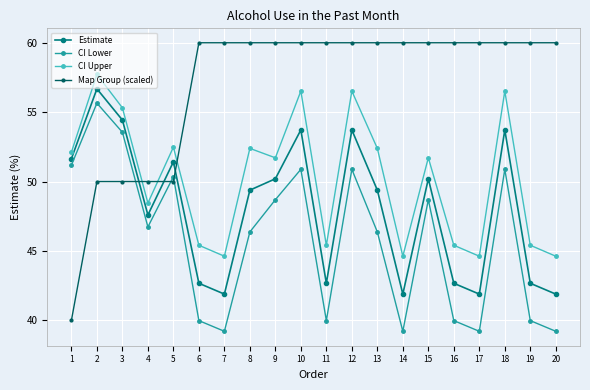

Rank the series at 18 from highest to lowest value.

Map Group (scaled), CI Upper, Estimate, CI Lower